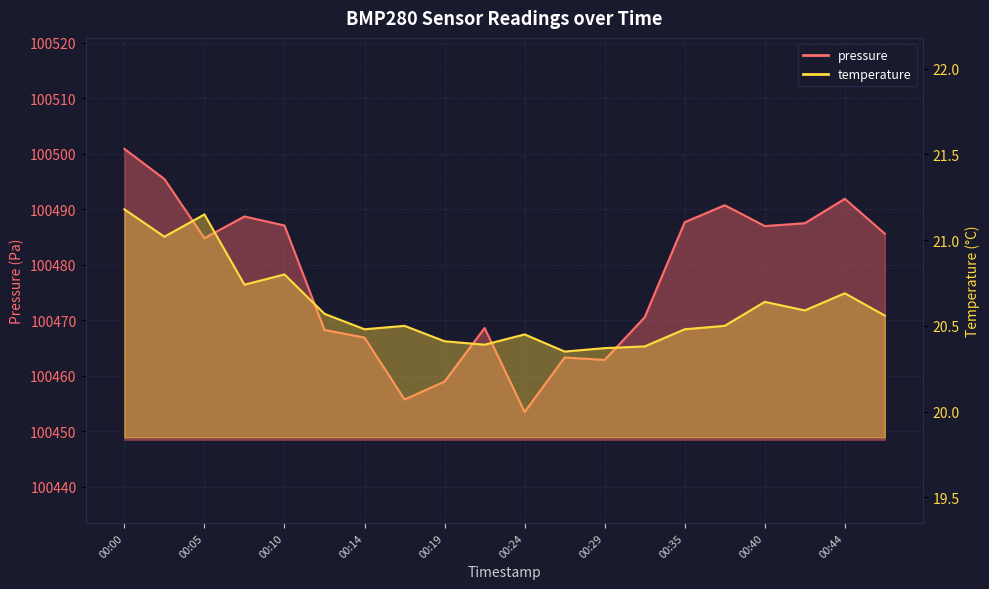

Rank the categories by pressure value from lowest to highest.

00:24, 00:17, 00:19, 00:29, 00:27, 00:14, 00:12, 00:22, 00:32, 00:05, 00:47, 00:40, 00:10, 00:42, 00:35, 00:07, 00:37, 00:44, 00:02, 00:00